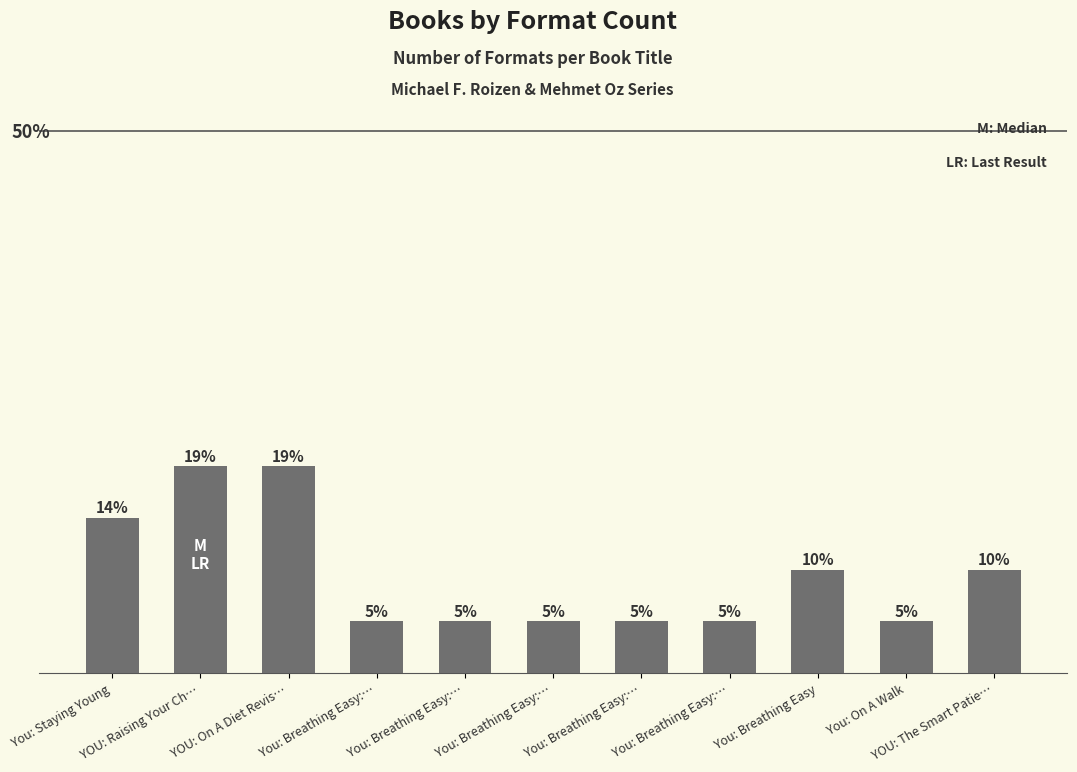

What is the value of the 11th bar from the left?

2